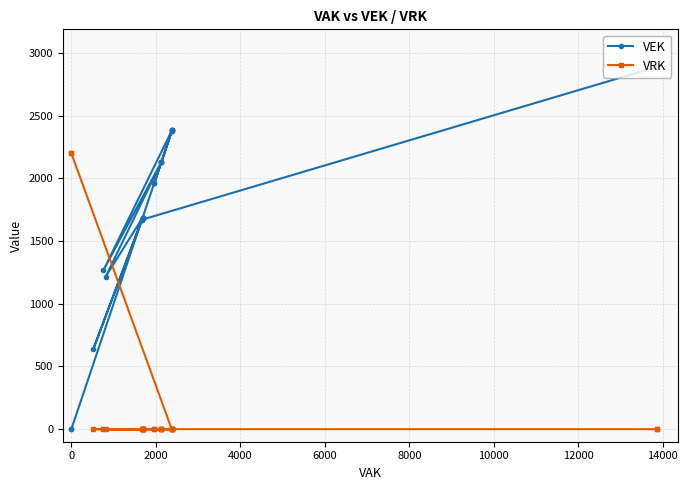

Is the value of VEK at −2000 greater than the value of VRK at 22?

Yes